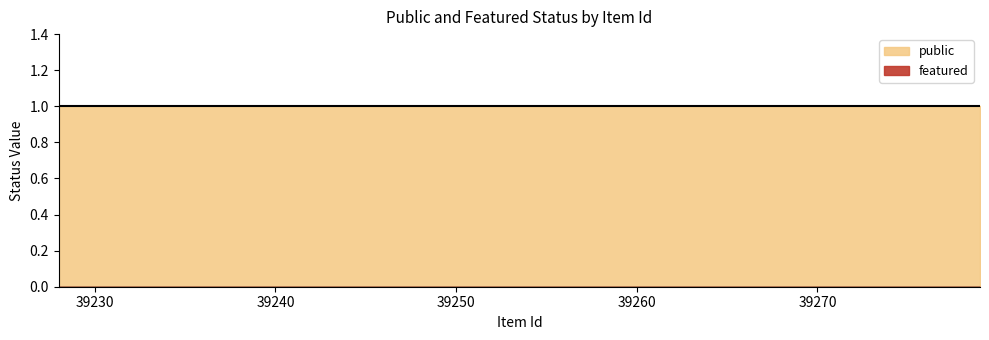

What is the minimum value for public?

1